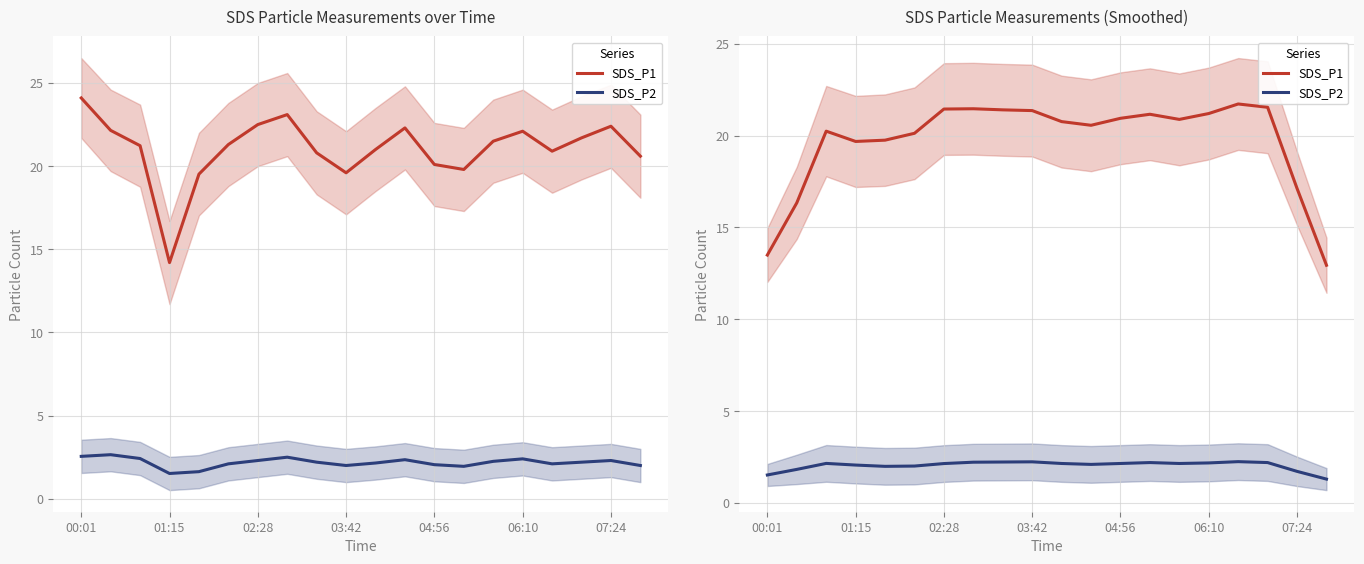

Count the number of categories in the chart.

20